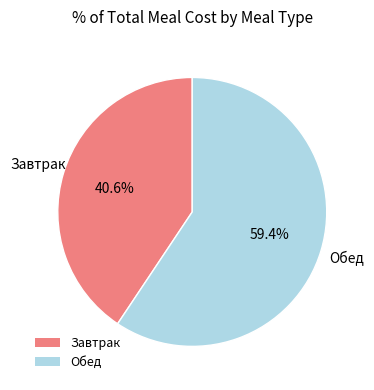

The Обед slice represents 59% of the pie. True or false?

True